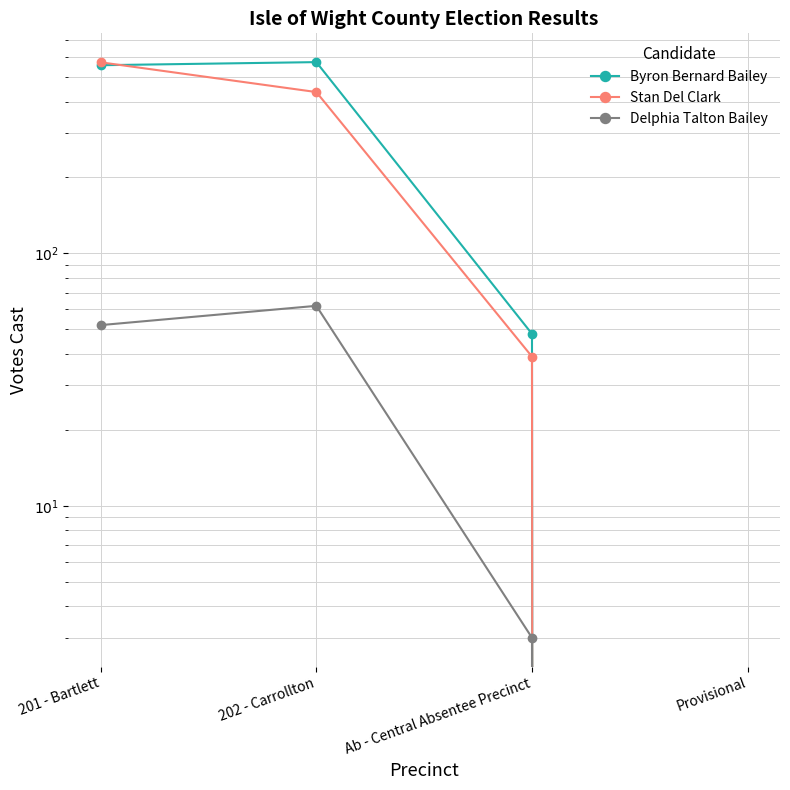

True or false: Byron Bernard Bailey and Delphia Talton Bailey cross at least once.

False